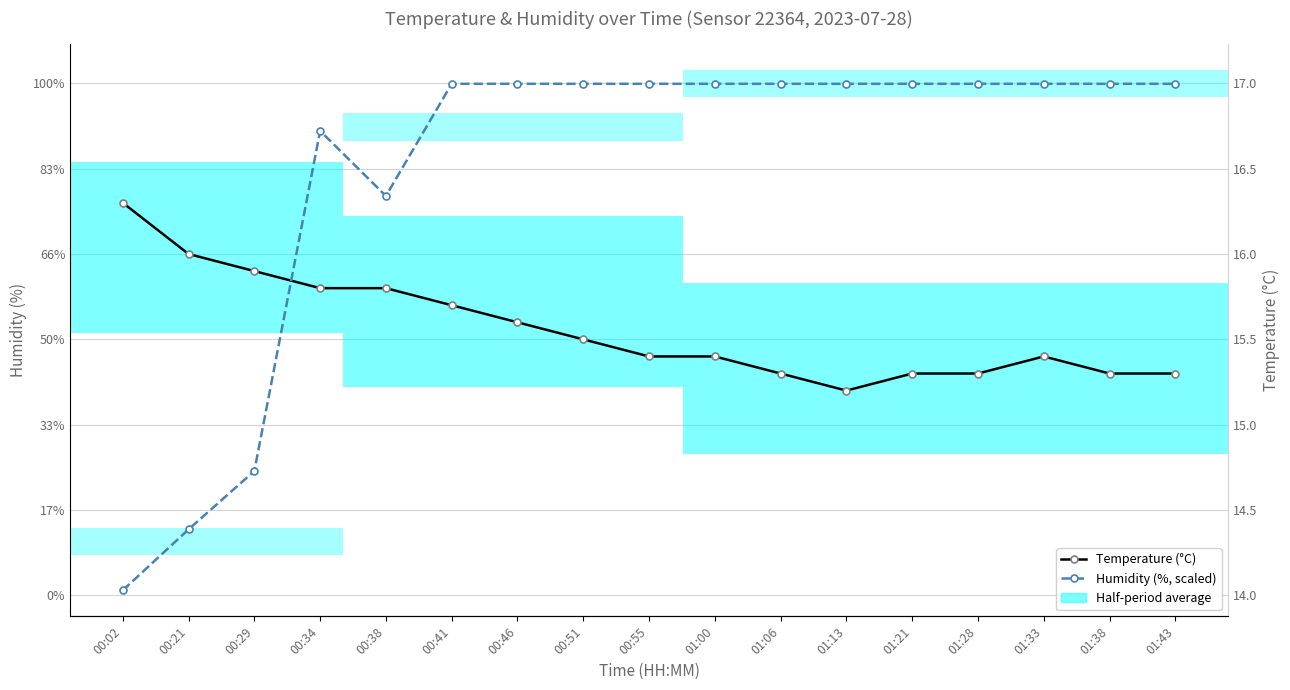

Which label corresponds to the smallest value in the chart?

00:02